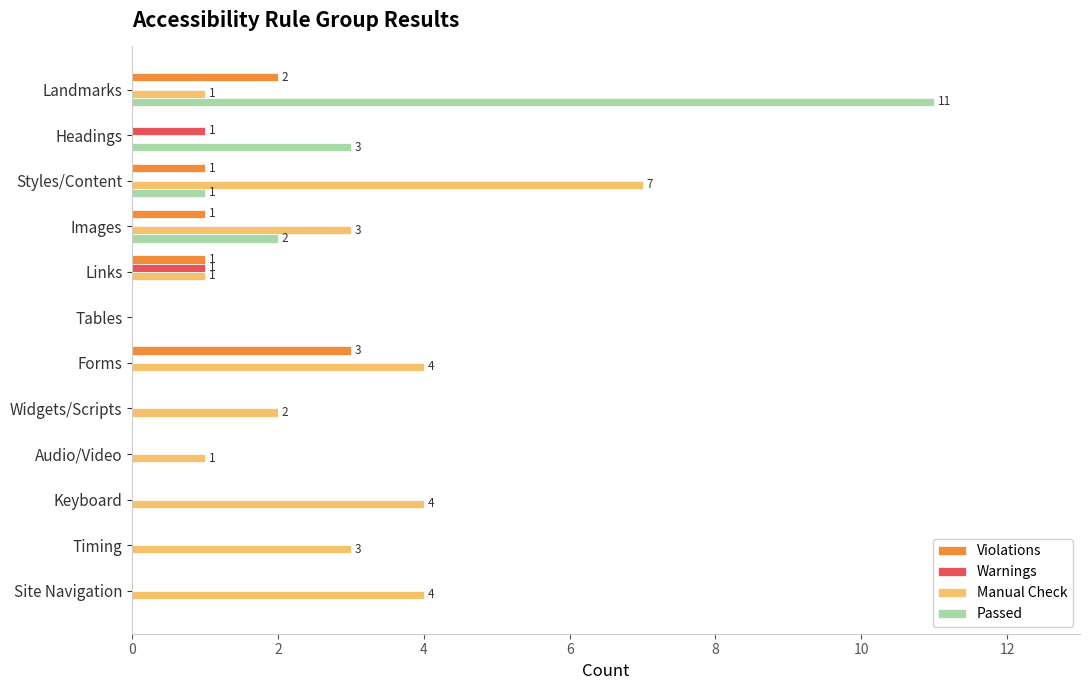

Which label corresponds to the largest value in the chart?

Landmarks